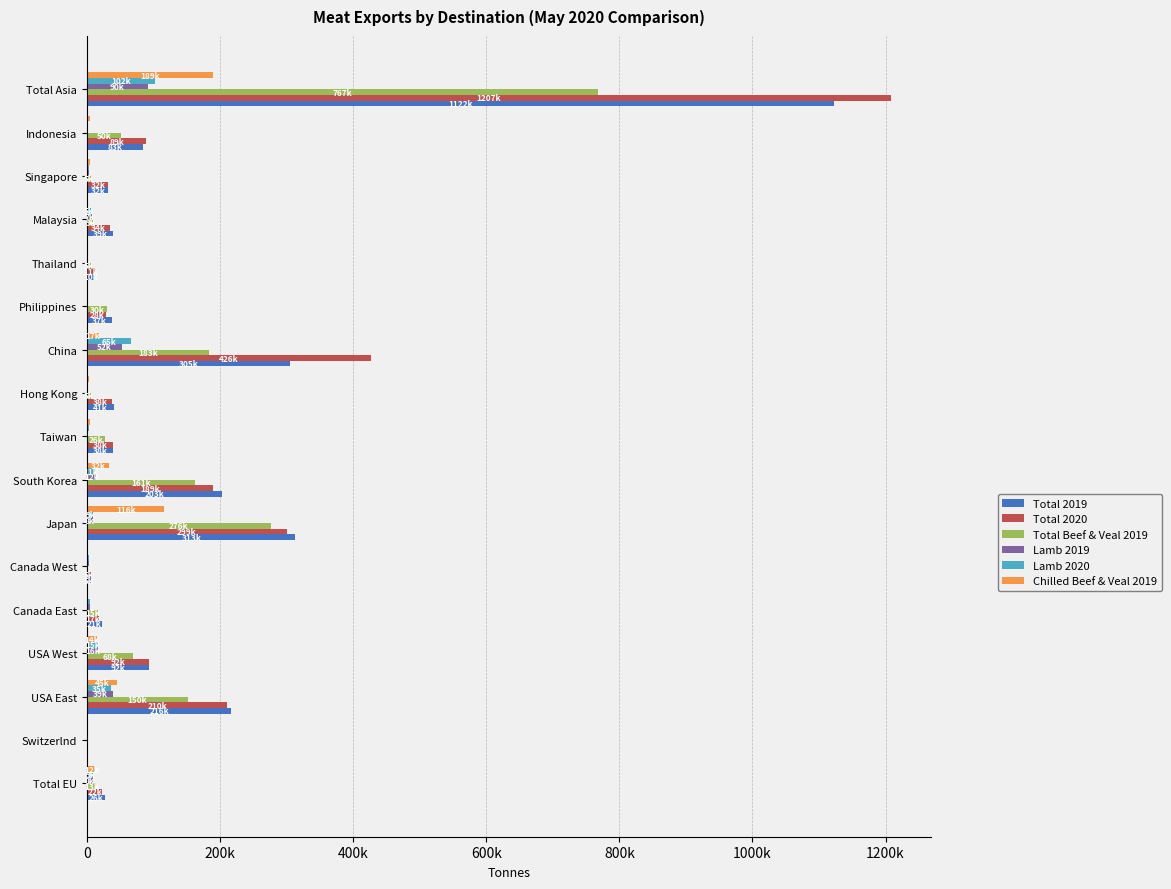

What is the difference between the maximum and second lowest values in the Total 2020 series?

1202558.3